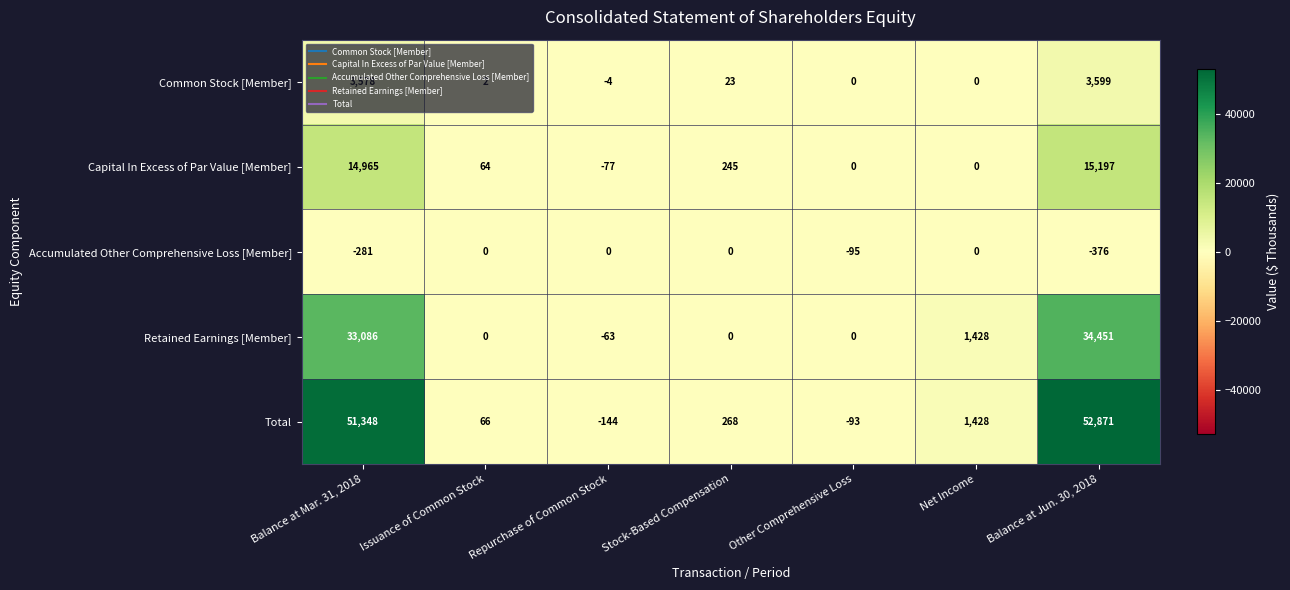

Which label corresponds to the largest value in the chart?

Balance at Jun. 30, 2018